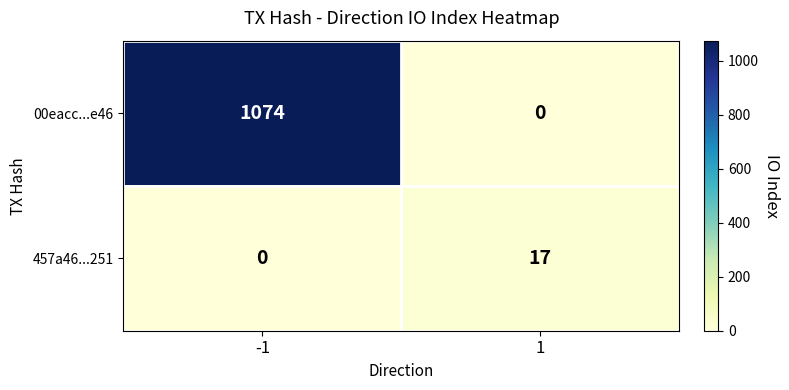

List the series in order of their overall mean, highest first.

00eacc...e46, 457a46...251